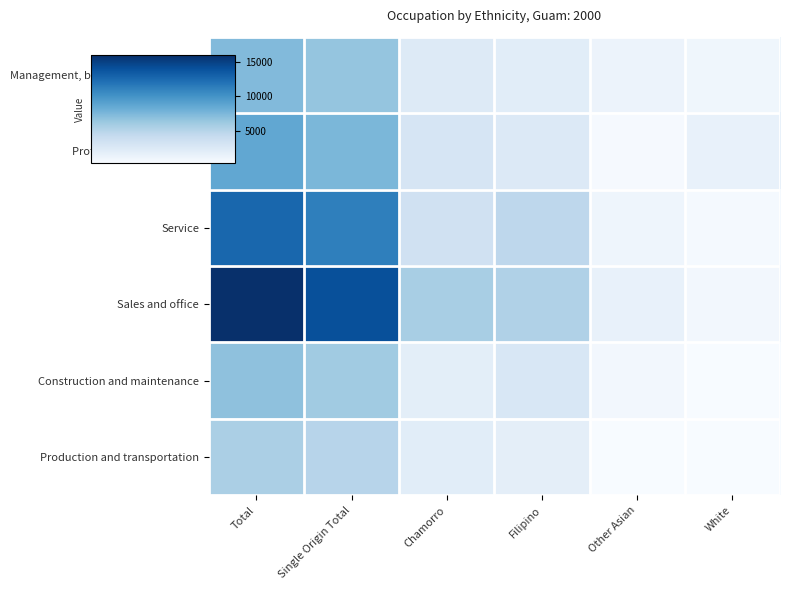

What is the maximum value shown in the chart?

16025.0